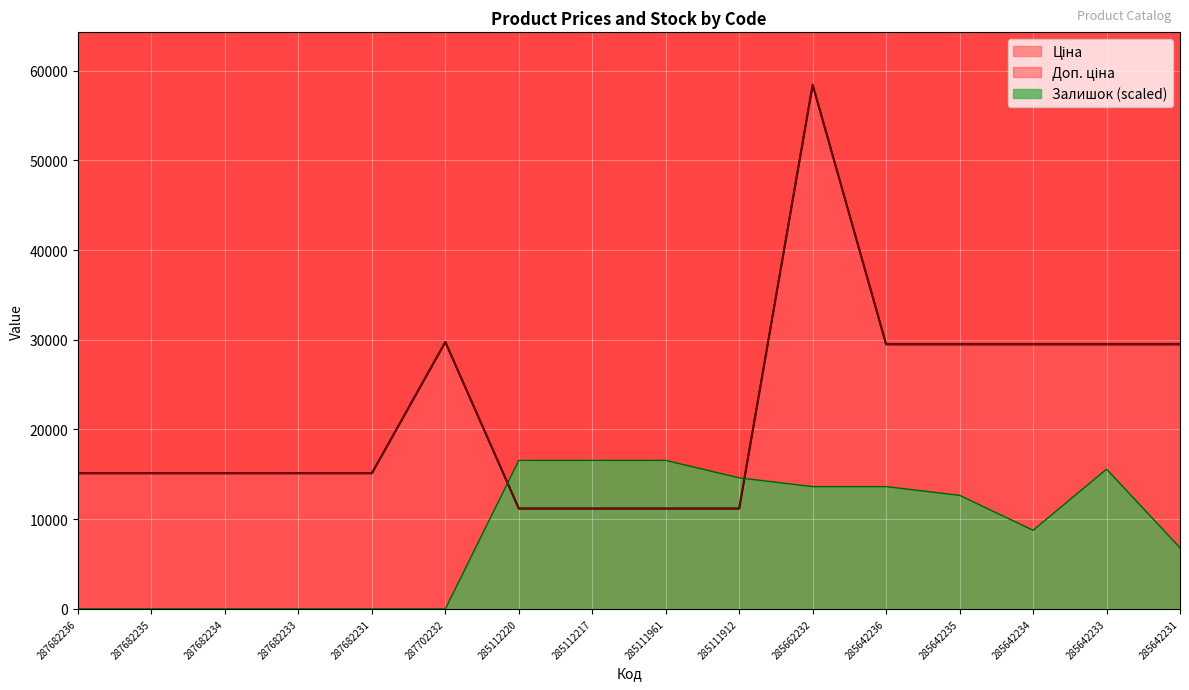

Which series has the largest range (max minus min)?

Ціна